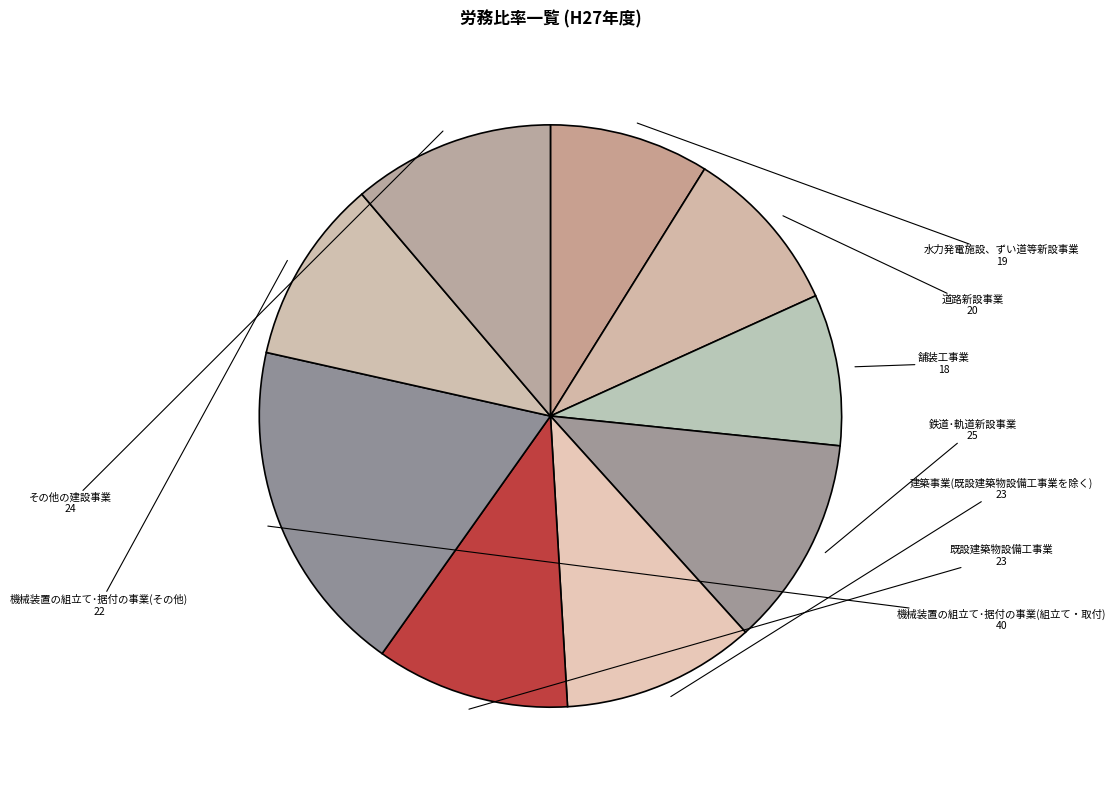

How many slices are in this pie chart?

9